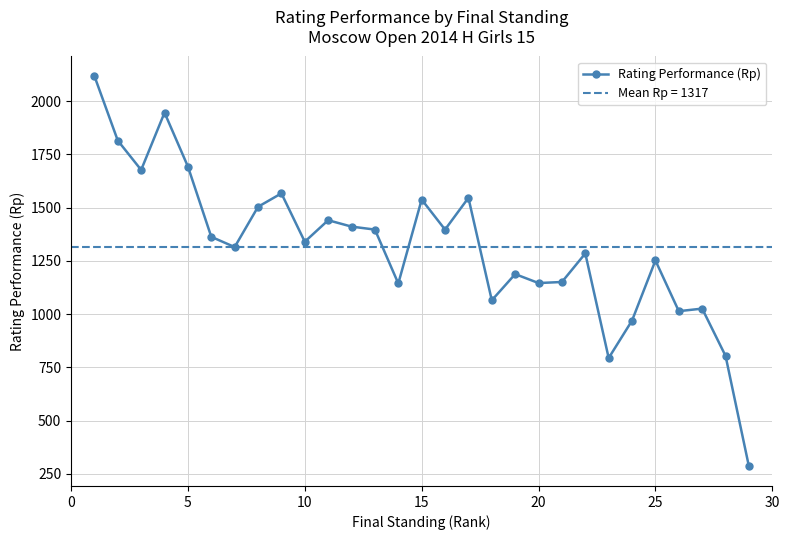

True or false: Rating Performance (Rp) has more than 0 points higher than both neighbors.

True